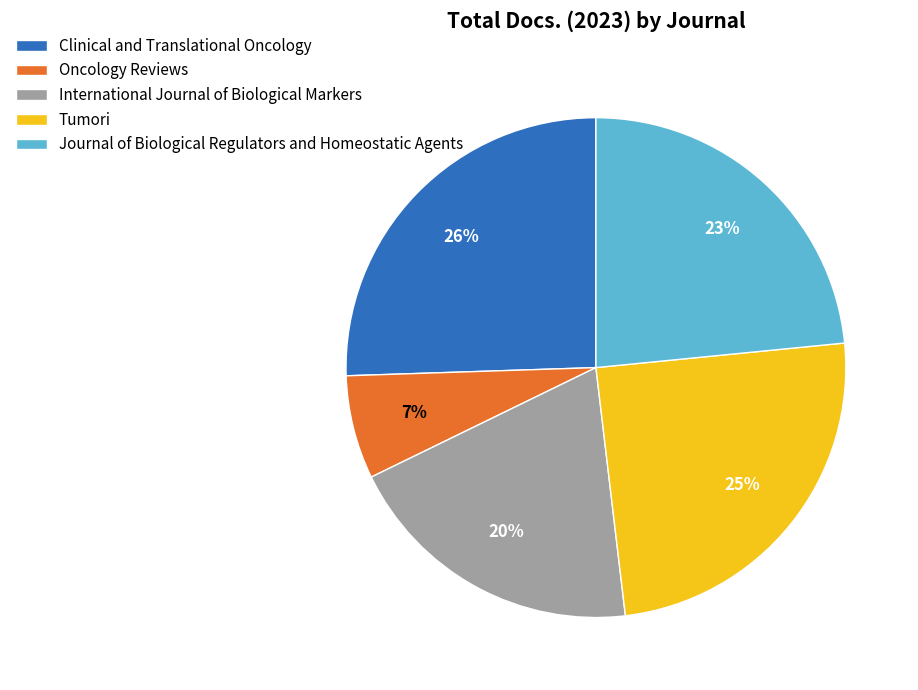

How many segments does this pie chart have?

5